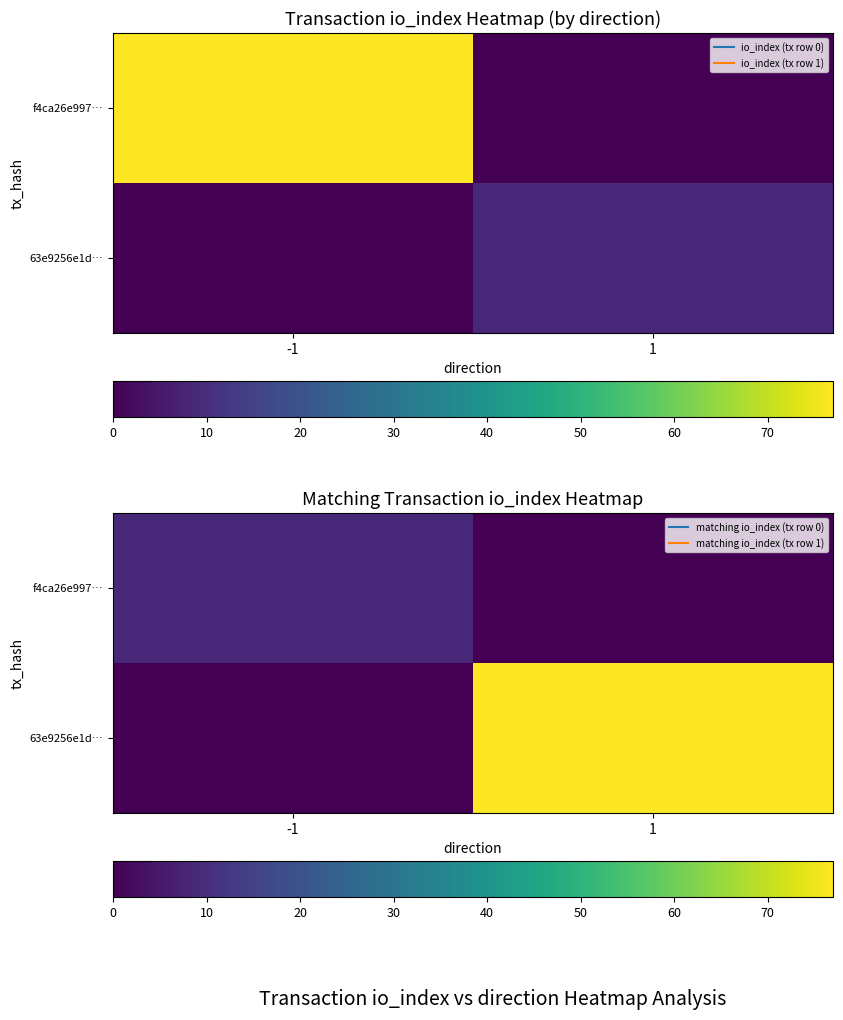

How many distinct data groups are displayed?

2